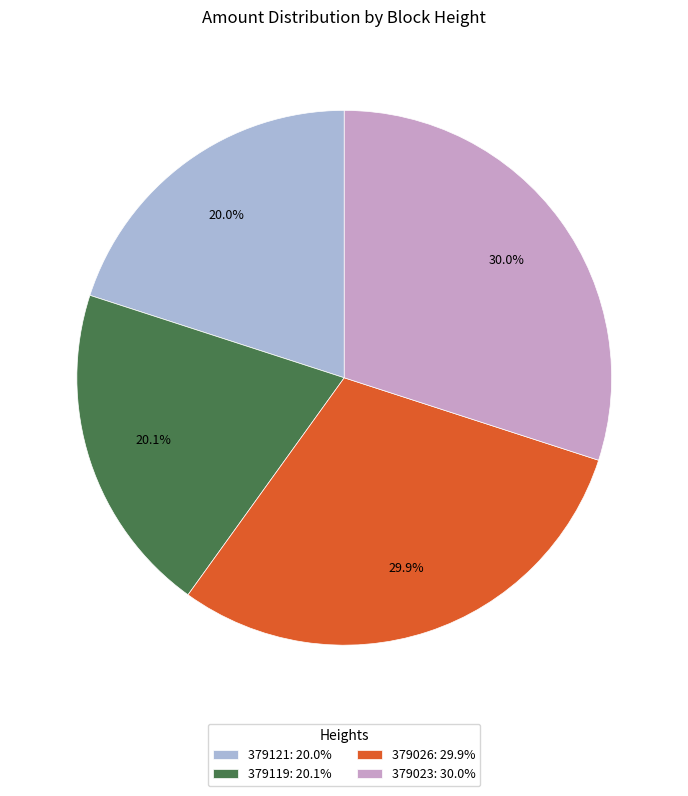

What is the ratio of the value at 379023 to the value at 379026?

1.0